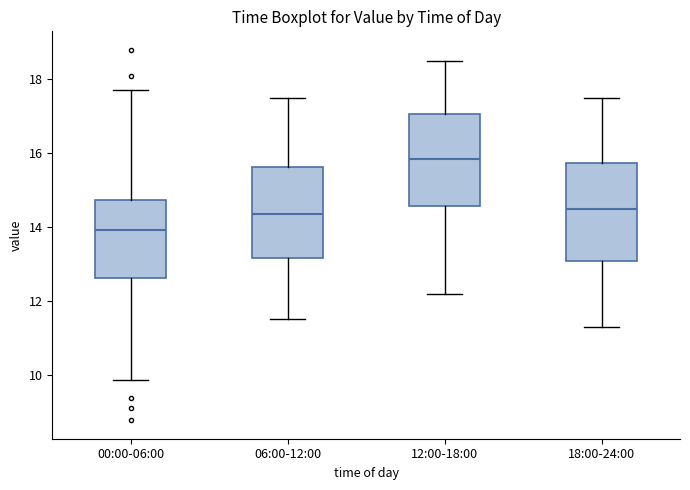

Reading left to right, read every box against the y-axis: the position of its median line, the range the box covers, and the ends of its whiskers. The values are not printed on the chart, so give them approximately, as read against the axis.

00:00-06:00: median 14.0, box 12.6 to 14.8, whiskers 9.8 to 17.8
06:00-12:00: median 14.4, box 13.2 to 15.6, whiskers 11.6 to 17.6
12:00-18:00: median 15.8, box 14.6 to 17.0, whiskers 12.2 to 18.6
18:00-24:00: median 14.6, box 13.0 to 15.8, whiskers 11.4 to 17.6